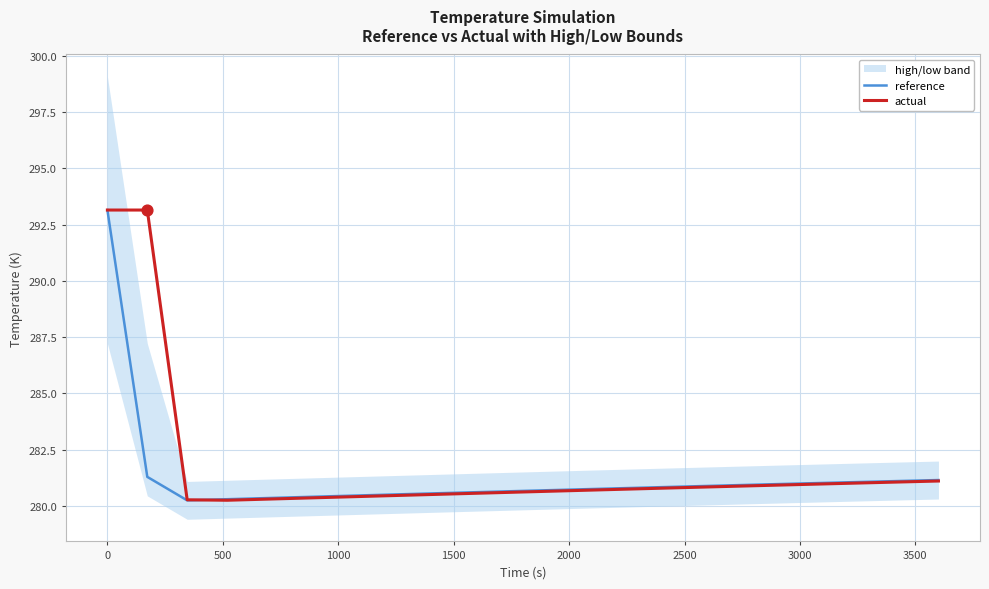

Which series has the largest total across all categories?

actual